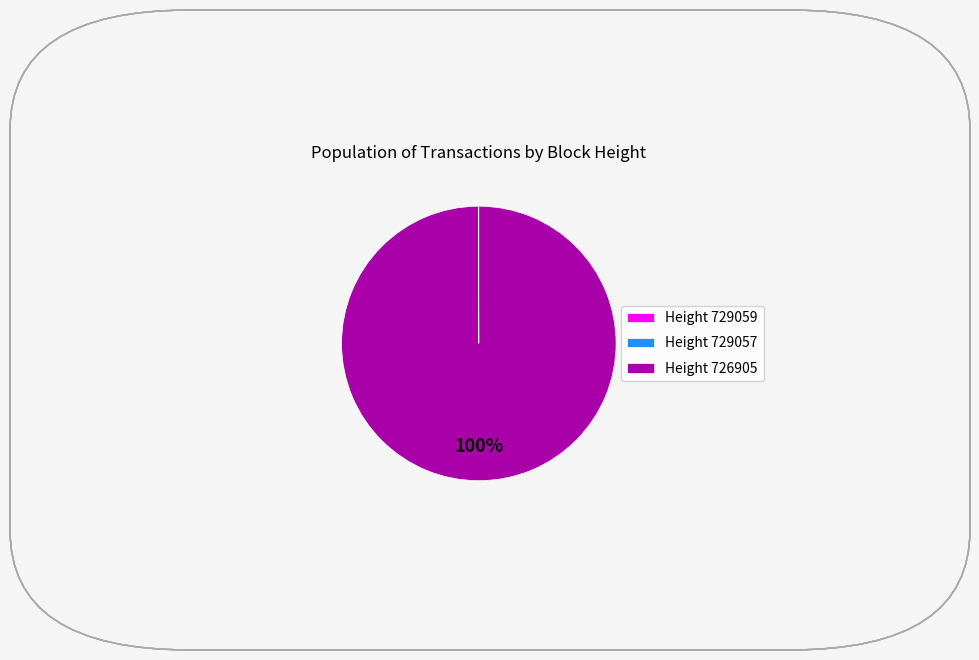

To the nearest percent, what is the average slice percentage?

33%